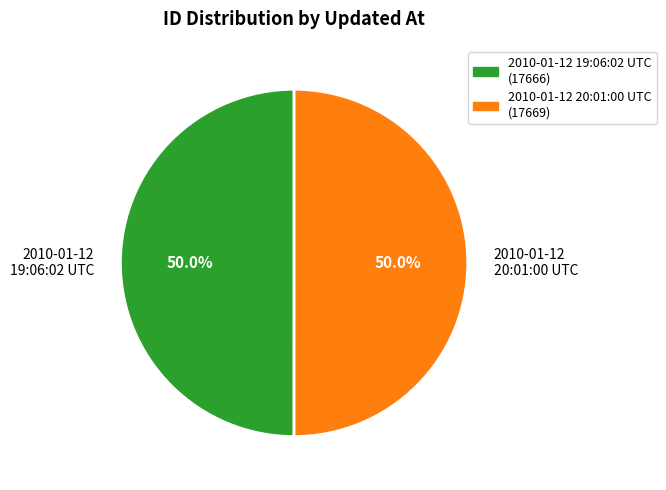

To the nearest percent, what portion does 2010-01-12 19:06:02 UTC represent?

50%